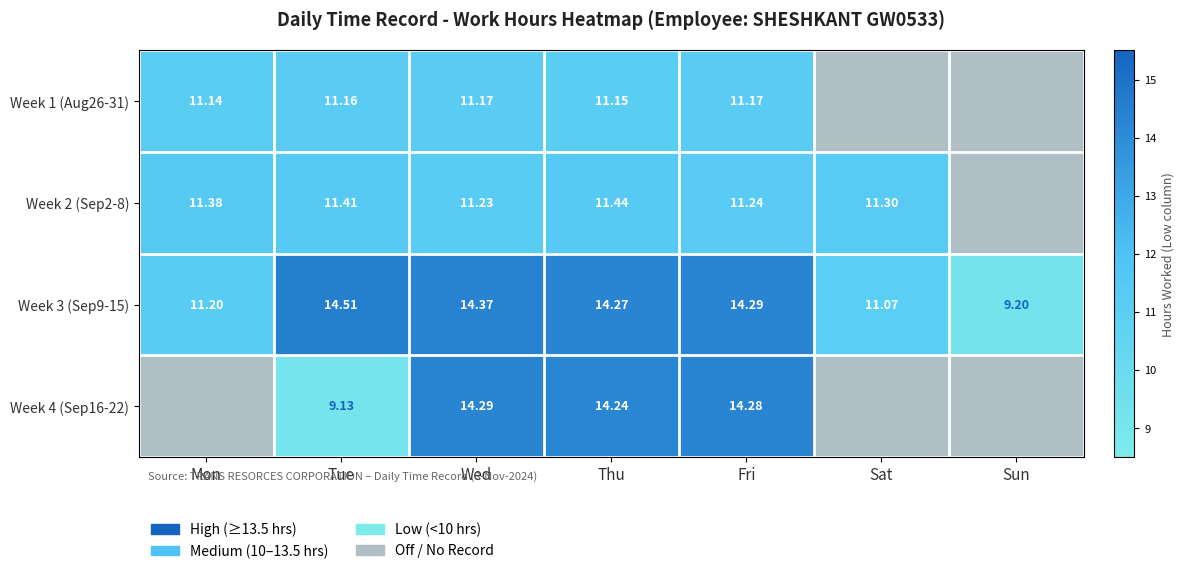

At which category is the sum across all series the highest?

Thu